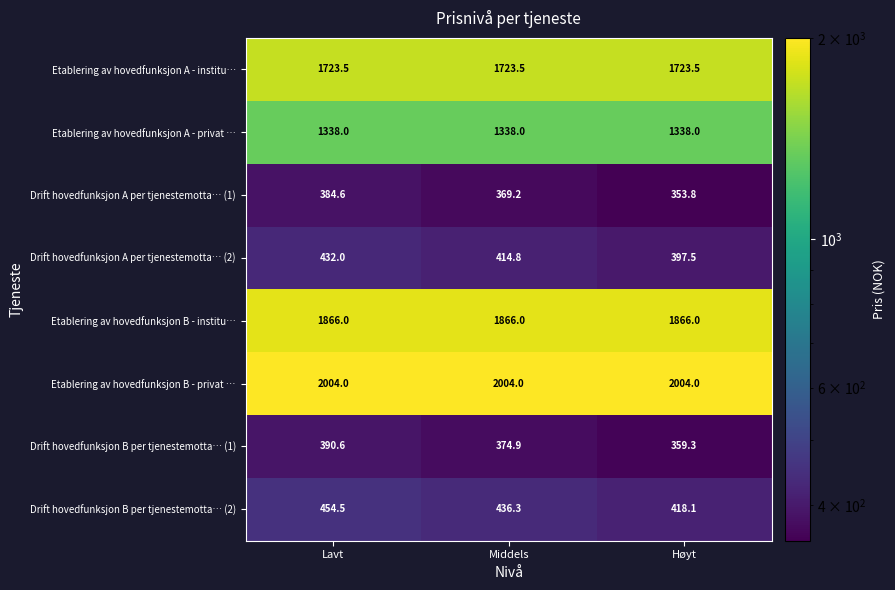

What is the greatest value displayed?

2004.0